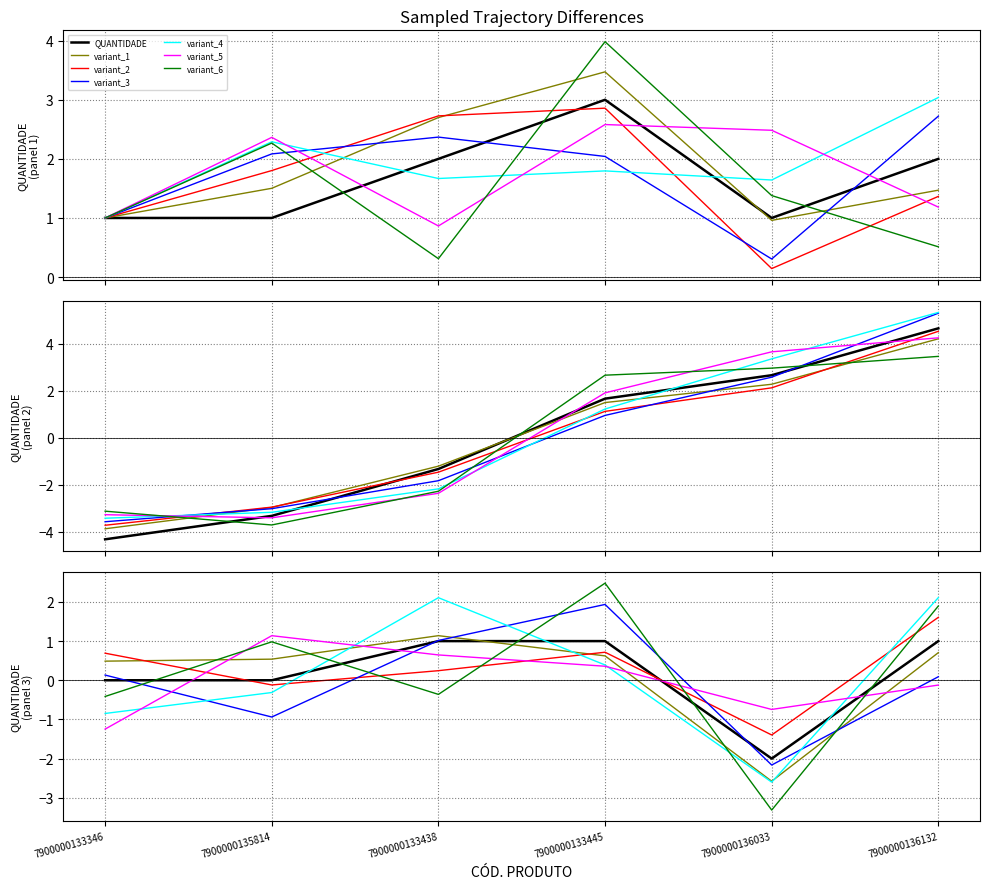

What is the difference between the second highest and minimum values?

1